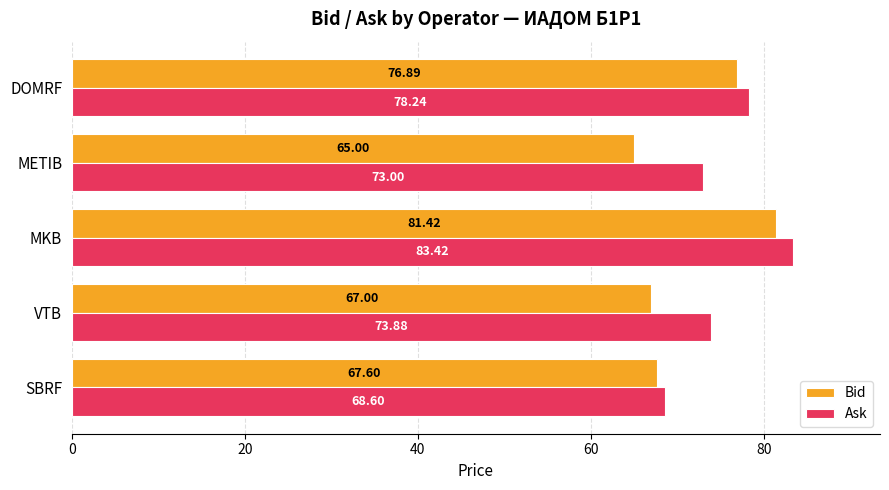

Rank the categories by Ask value from lowest to highest.

SBRF, METIB, VTB, DOMRF, MKB